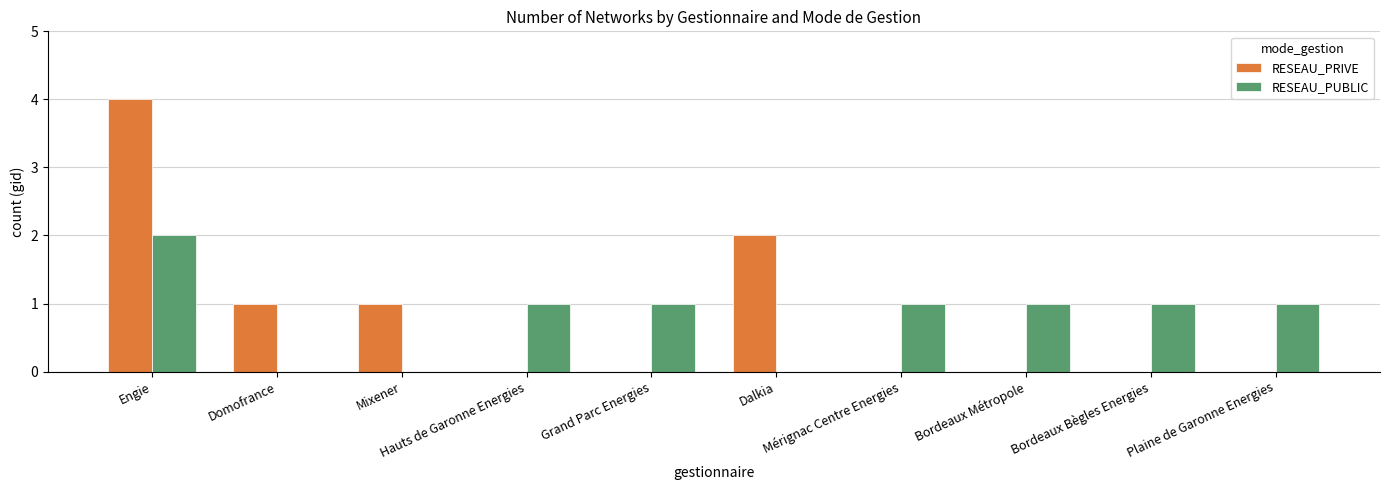

Count the number of data series in this chart.

2